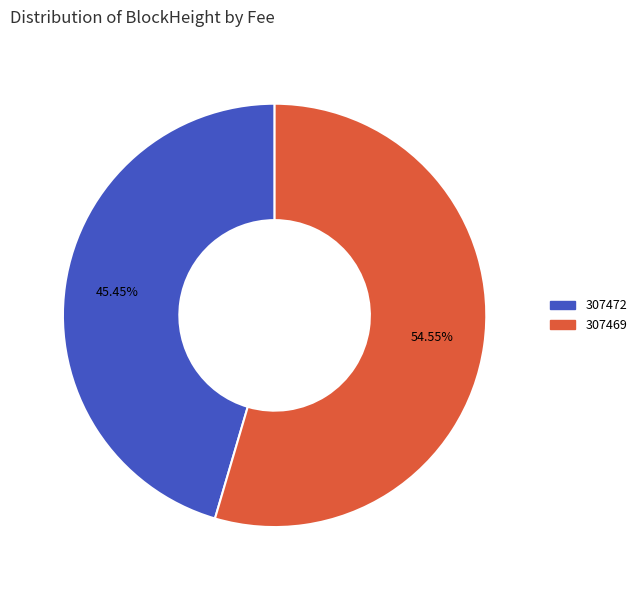

To the nearest percent, what percentage of the pie is 307469?

55%